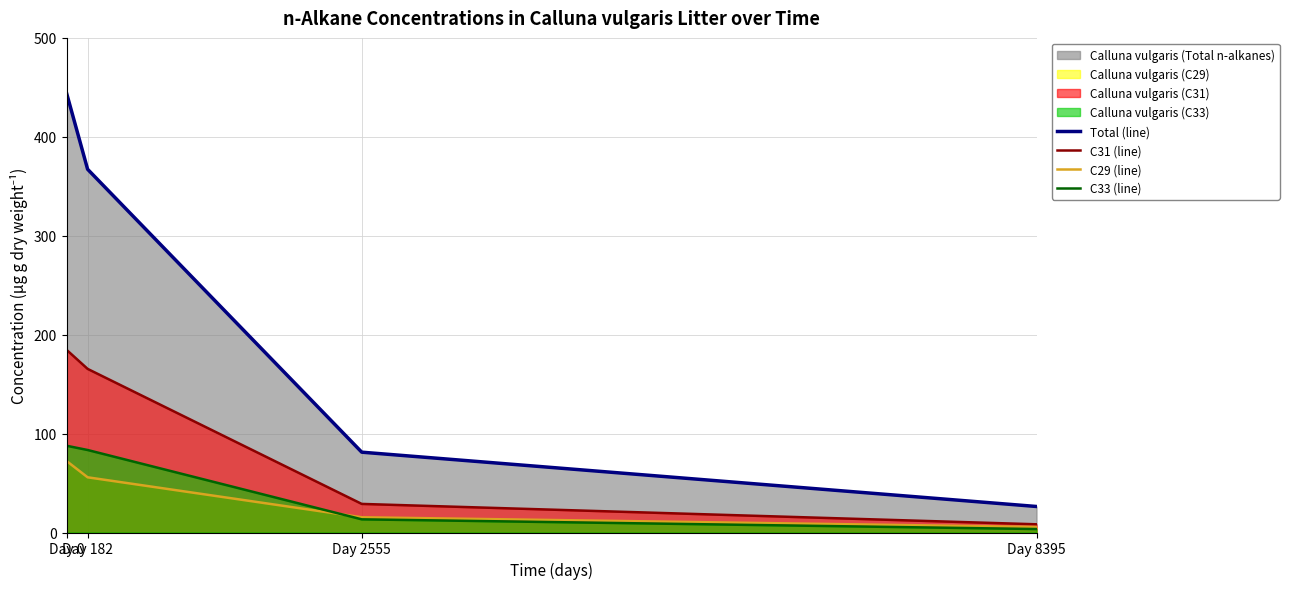

What is the difference between the second highest and minimum values in the C29 (line) series?

50.2